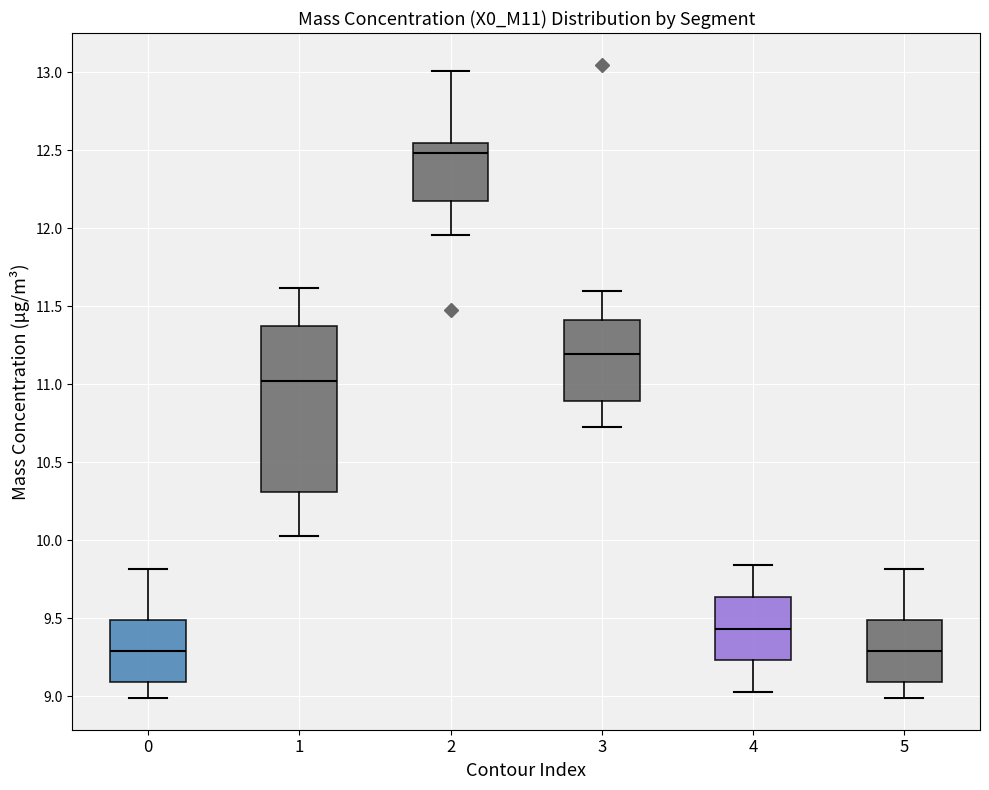

Reading left to right, read every box against the y-axis: the position of its median line, the range the box covers, and the ends of its whiskers. The values are not printed on the chart, so give them approximately, as read against the axis.

0: median 9.30, box 9.10 to 9.50, whiskers 9.00 to 9.80
1: median 11.00, box 10.30 to 11.40, whiskers 10.05 to 11.60
2: median 12.50, box 12.20 to 12.55, whiskers 11.95 to 13.00
3: median 11.20, box 10.90 to 11.40, whiskers 10.75 to 11.60
4: median 9.45, box 9.25 to 9.65, whiskers 9.05 to 9.85
5: median 9.30, box 9.10 to 9.50, whiskers 9.00 to 9.80